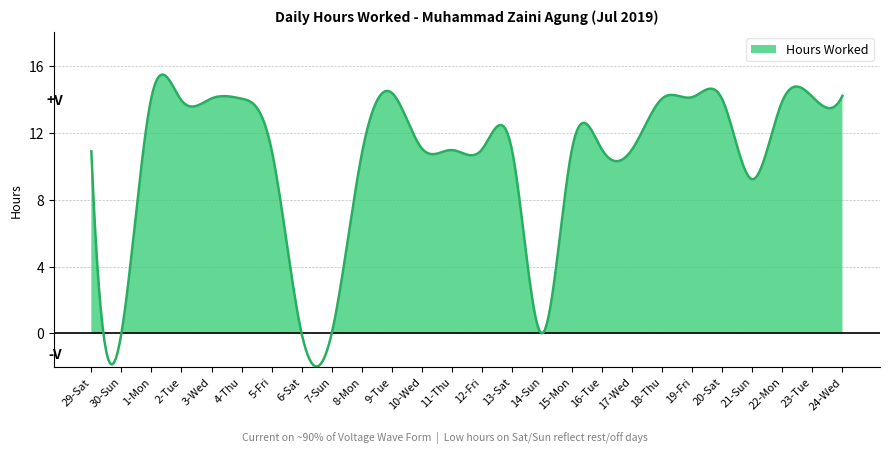

Is it true that the value at 13-Sat is 4.9?

False